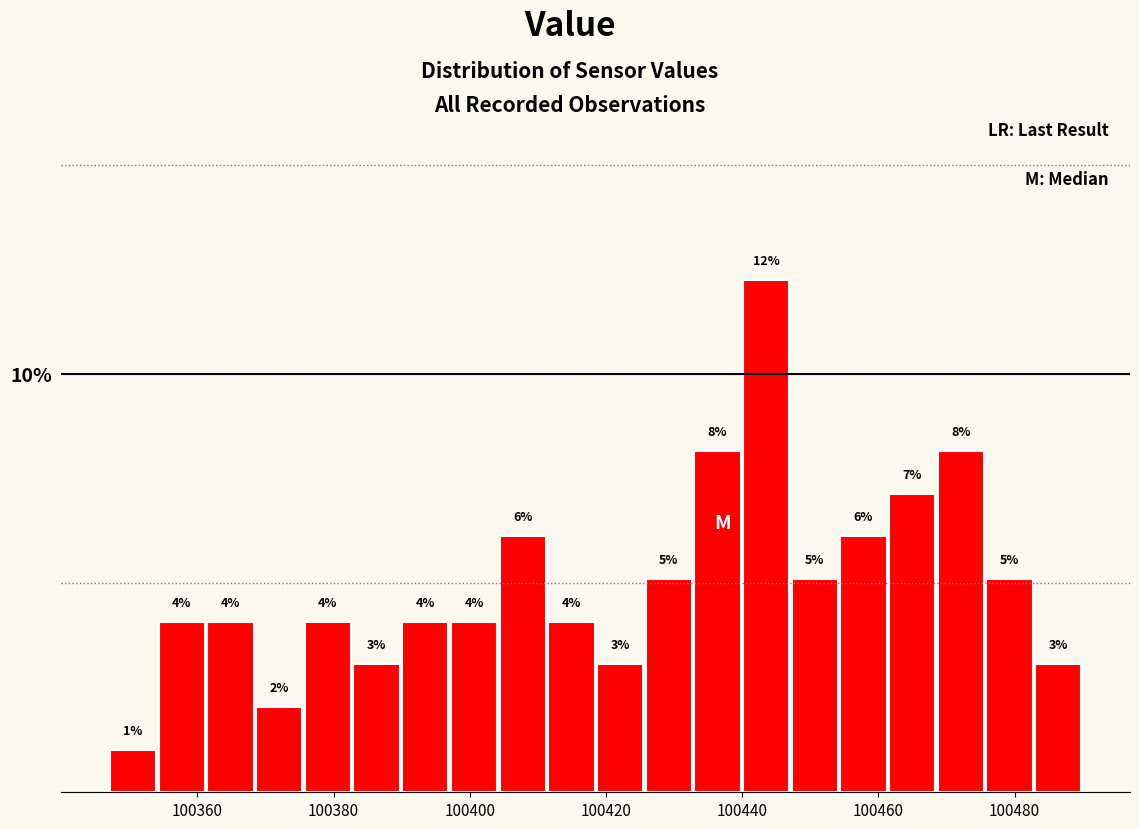

Around what value on the x-axis is the tallest bar? Give the approximate position of its centre, as read against the axis.

100444